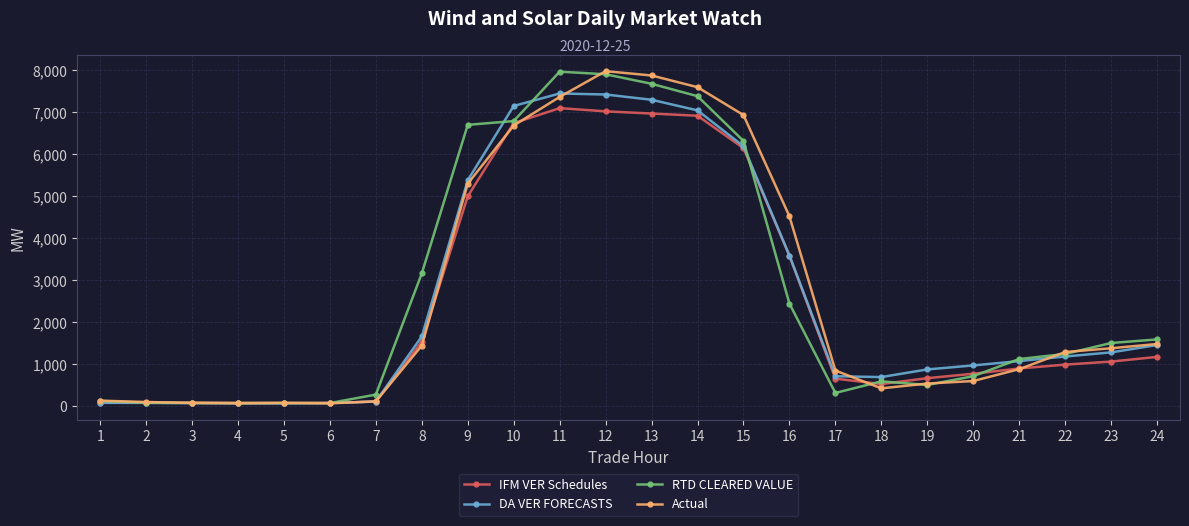

Which series ends up on top after the final intersection of Actual and IFM VER Schedules?

Actual